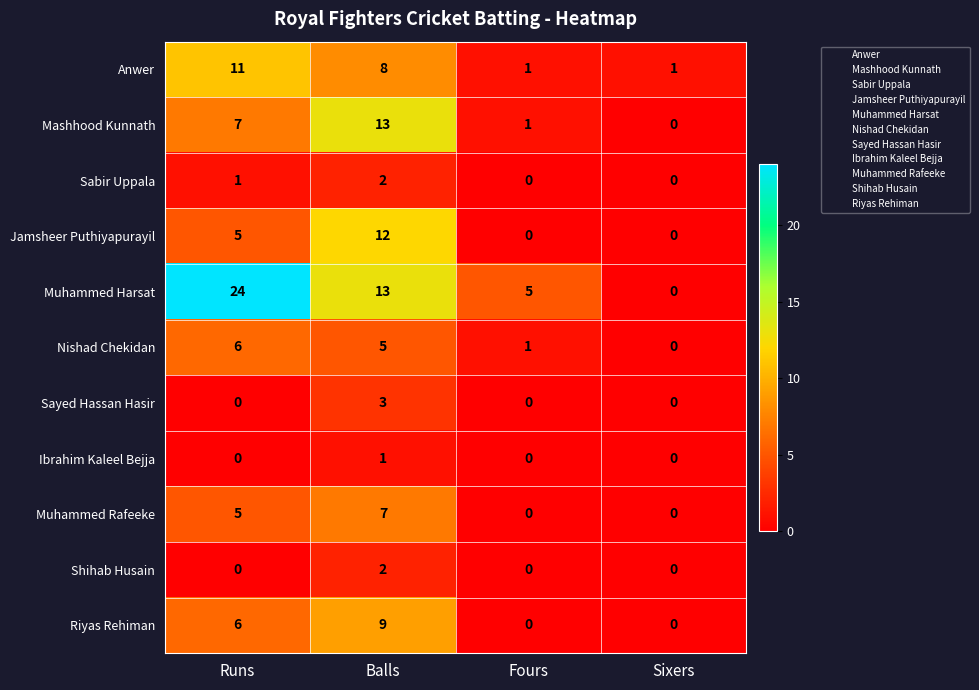

At which label does Anwer first exceed 8?

Runs